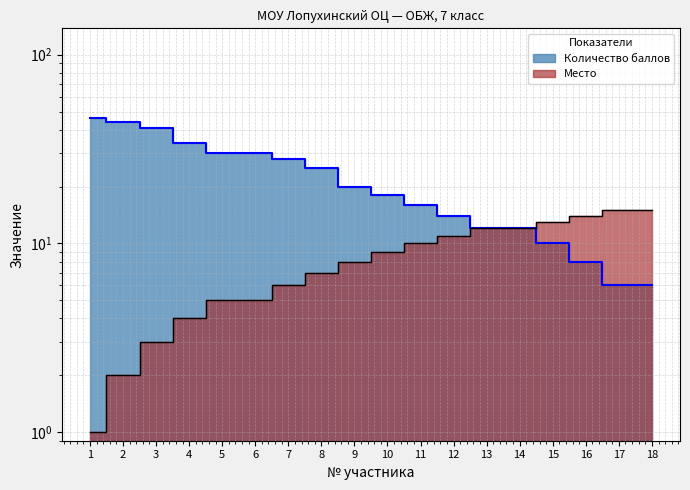

What is the sum of all Место values?

152